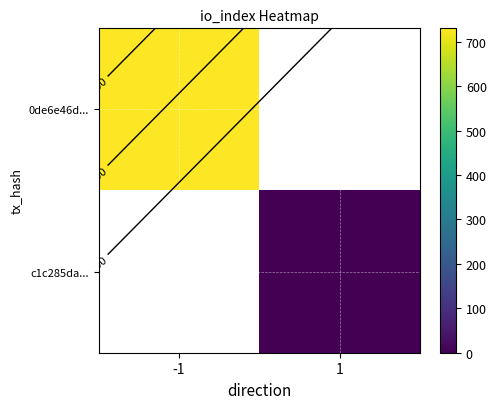

List the series in order of their overall mean, lowest first.

0de6e46d..., c1c285da...